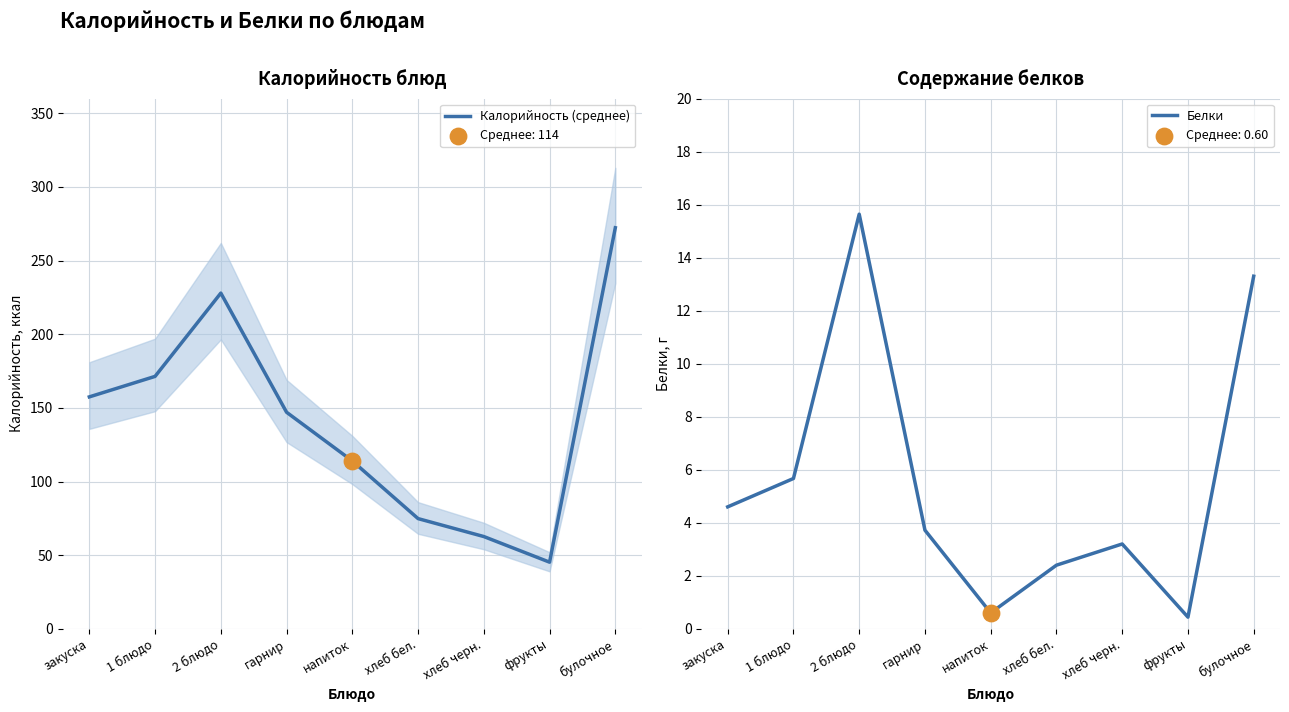

At how many categories does at least one series exceed 172?

2